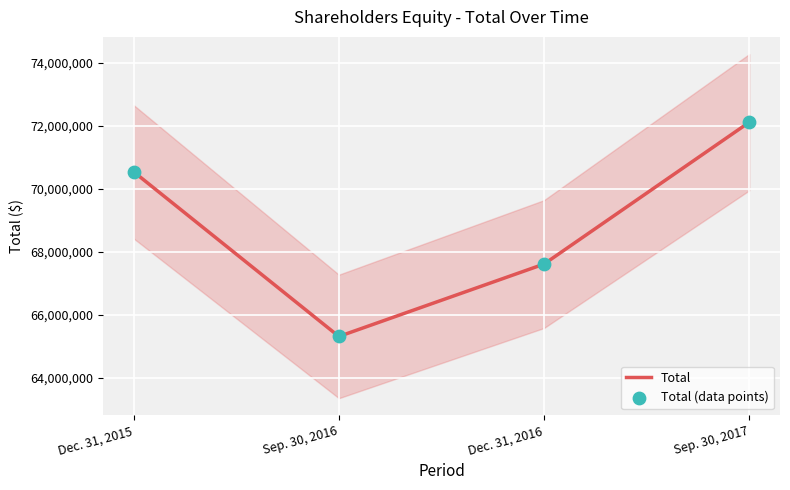

At which category is the sum across all series the highest?

Sep. 30, 2017